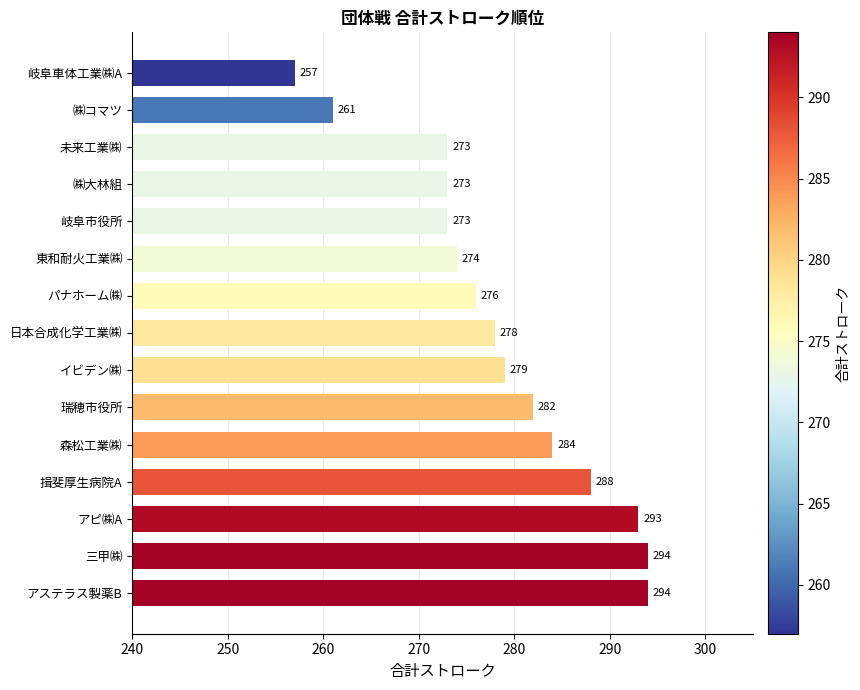

What is the label of the 5th bar from the top?

岐阜市役所